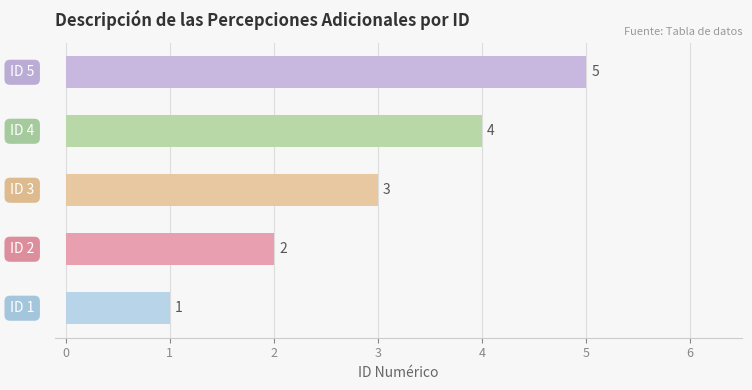

What is the average value?

3